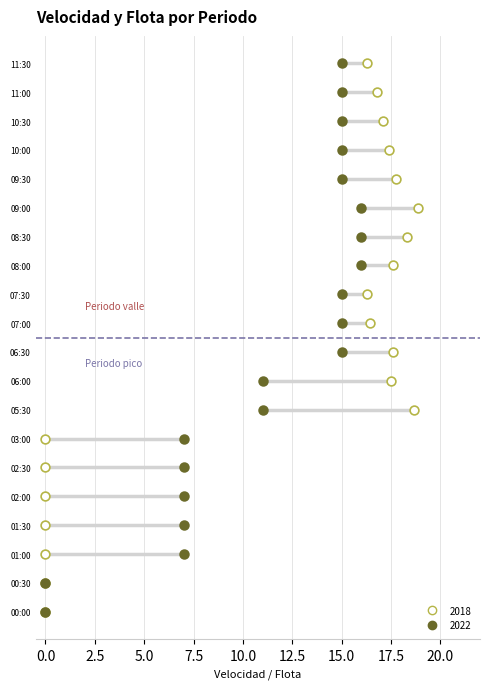

What are all the series names shown in the legend?

2018, 2022